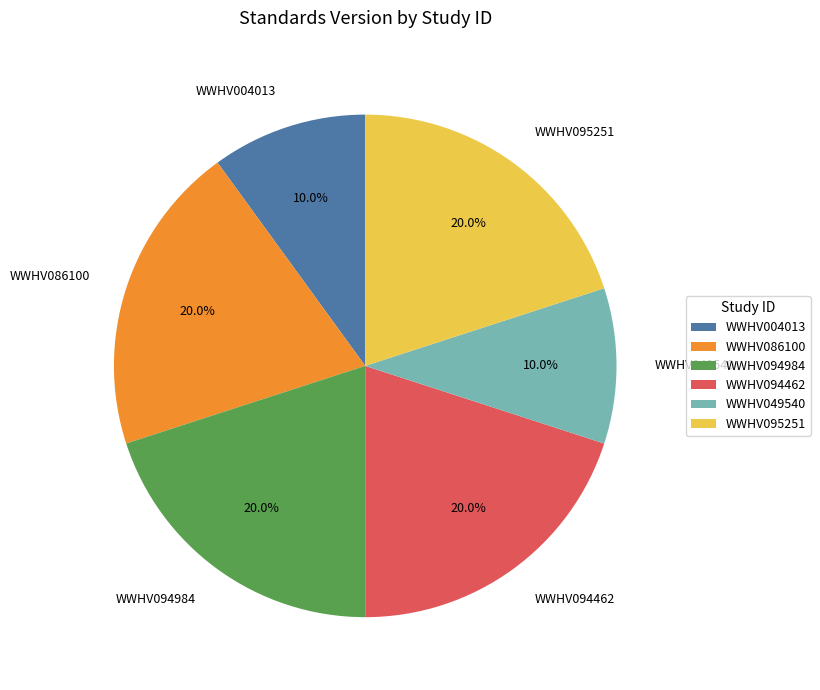

The WWHV094984 slice represents 8% of the pie. True or false?

False